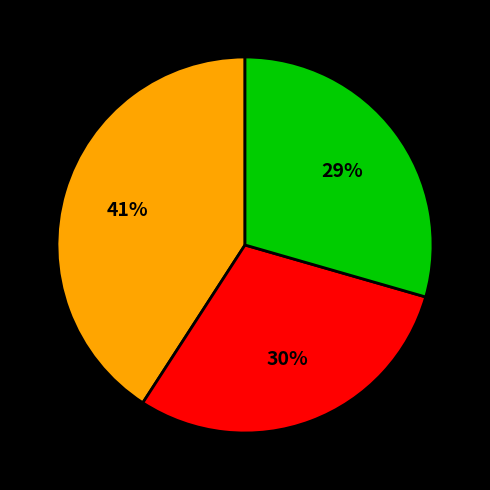

To the nearest percent, what is the average slice percentage?

33%